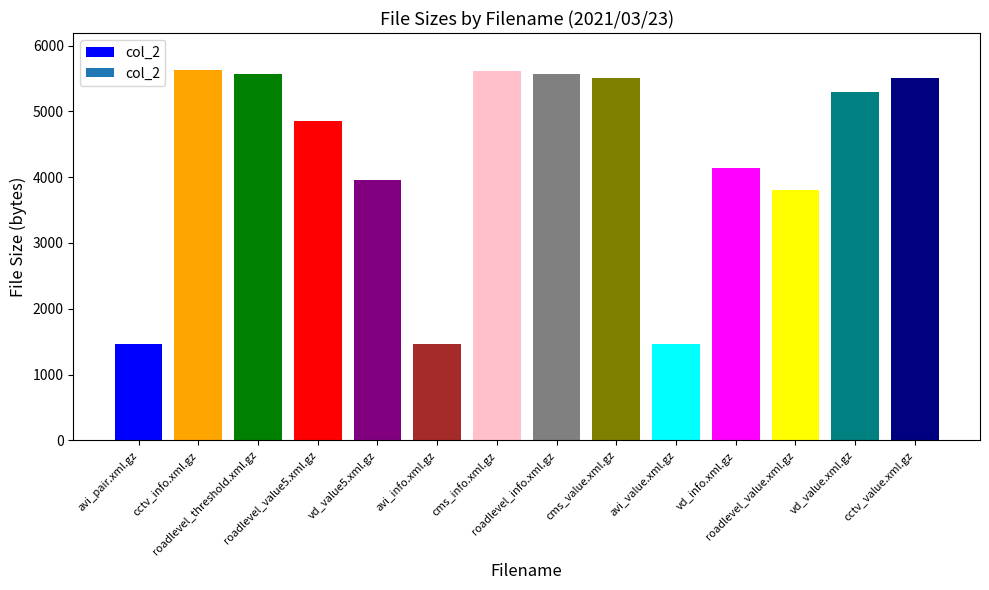

How many values are below 5300?

7